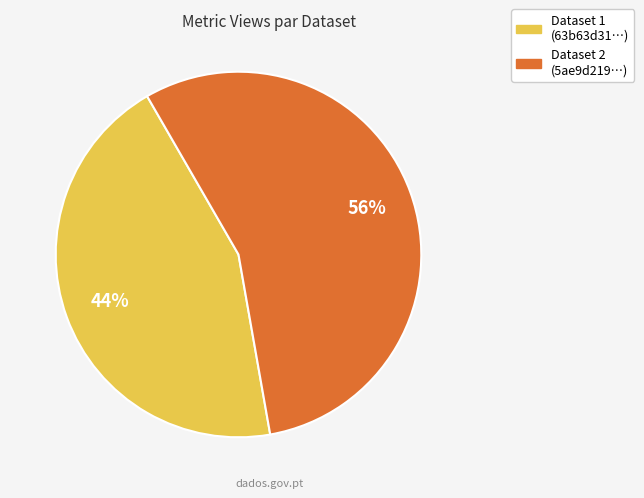

Is there a majority slice in this chart?

Yes